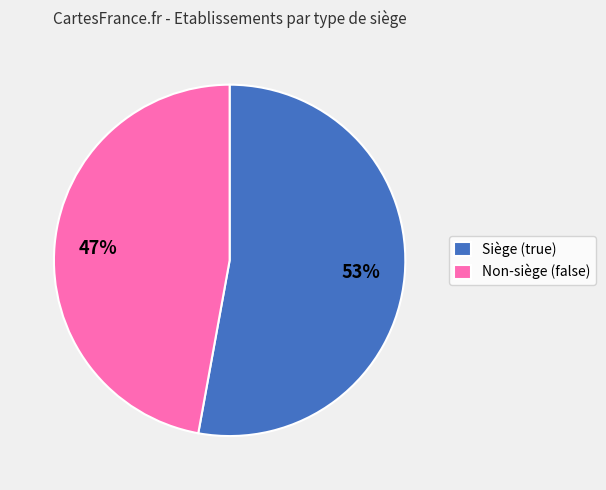

The Non-siège (false) slice represents 61% of the pie. True or false?

False